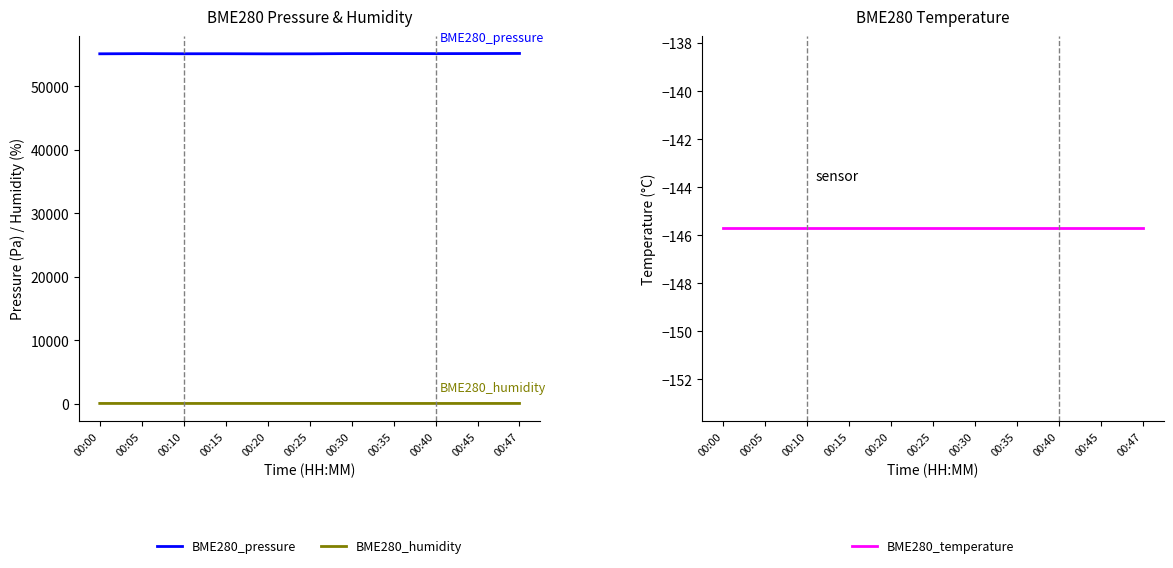

What are all the series names shown in the legend?

BME280_pressure, BME280_humidity, BME280_temperature